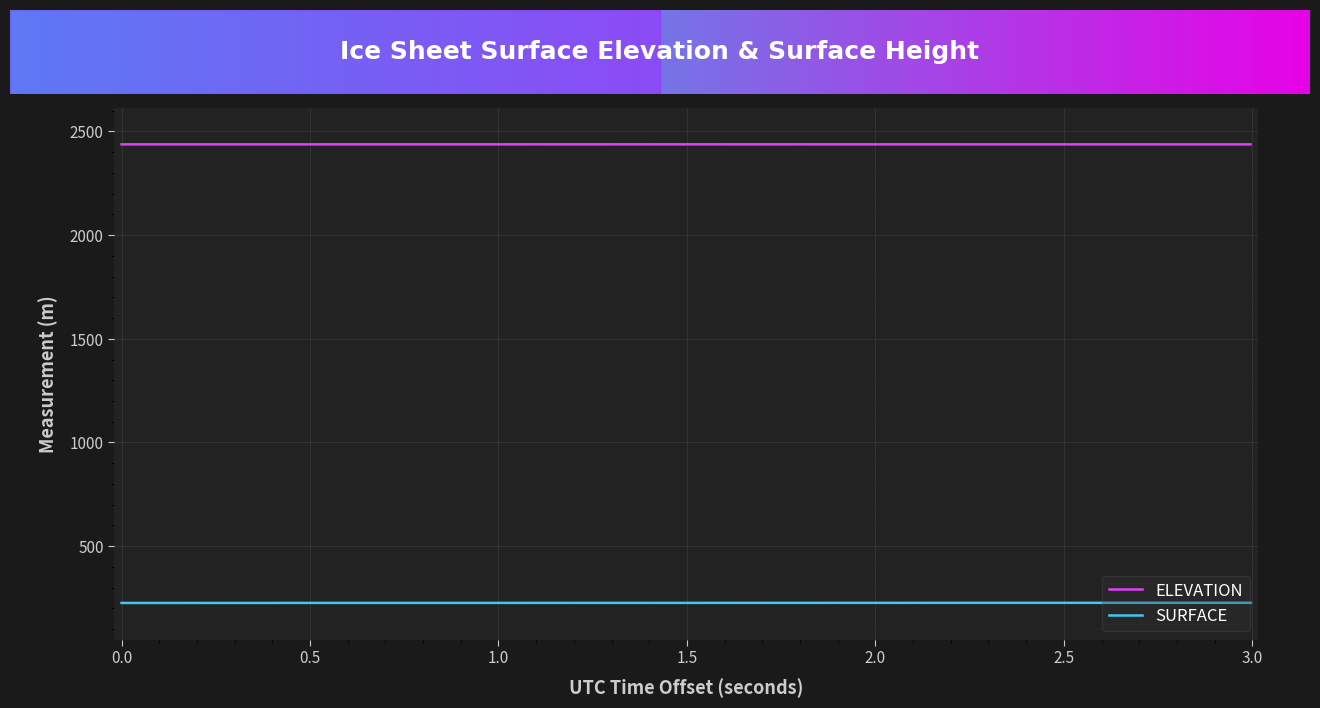

What is the minimum value shown in the chart?

226.0